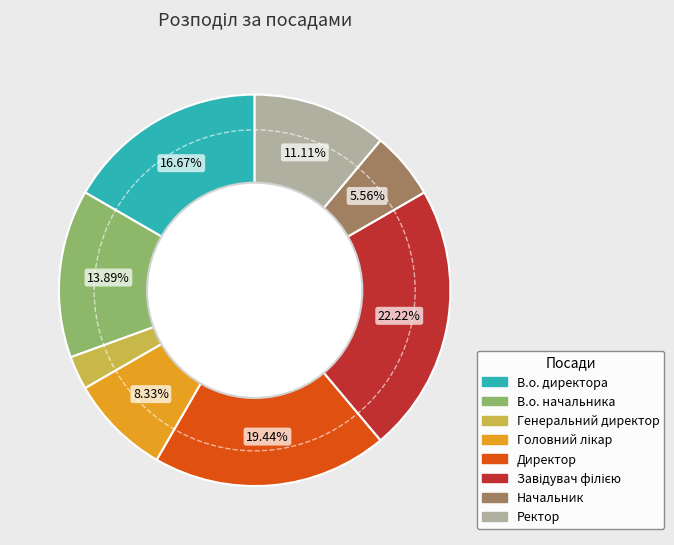

To the nearest percent, what portion does В.о. начальника represent?

14%